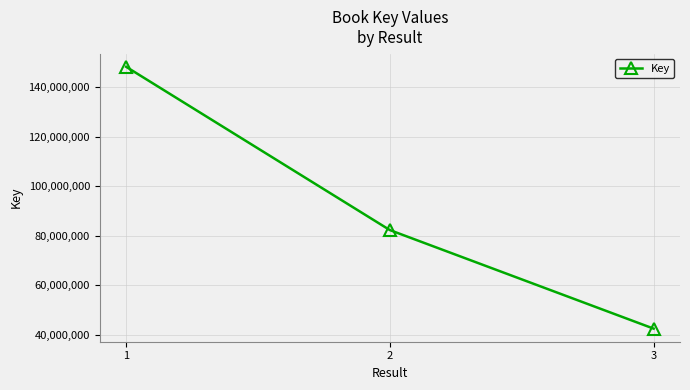

Is it true that the value at 3 is 42535236?

True